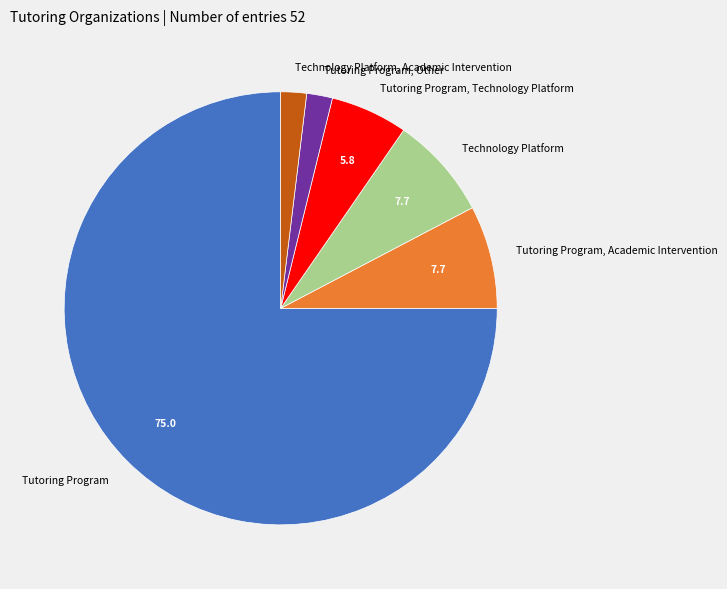

True or false: Tutoring Program accounts for 61% of the total.

False